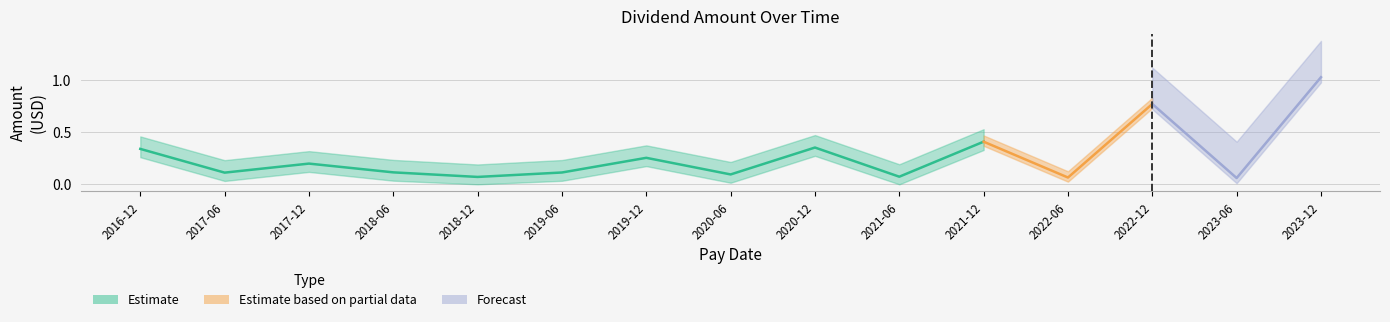

Count the number of categories in the chart.

15